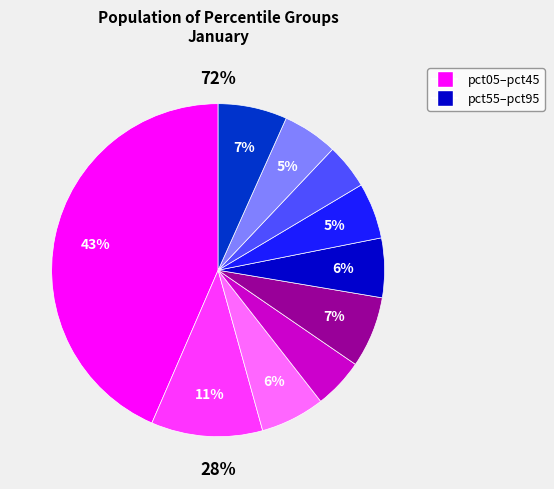

To the nearest percent, what is the difference between the pct15 and pct65 slice percentages?

5%